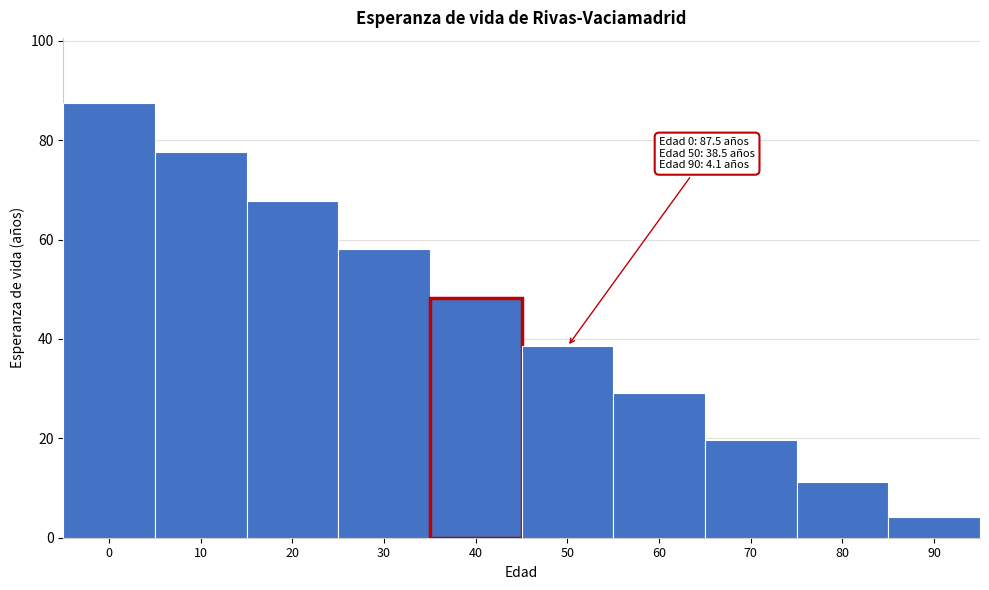

Reading left to right, extract all data points from this chart.

0=87.5	10=77.6	20=67.8	30=58.0	40=48.2	50=38.5	60=29.1	70=19.7	80=11.3	90=4.1